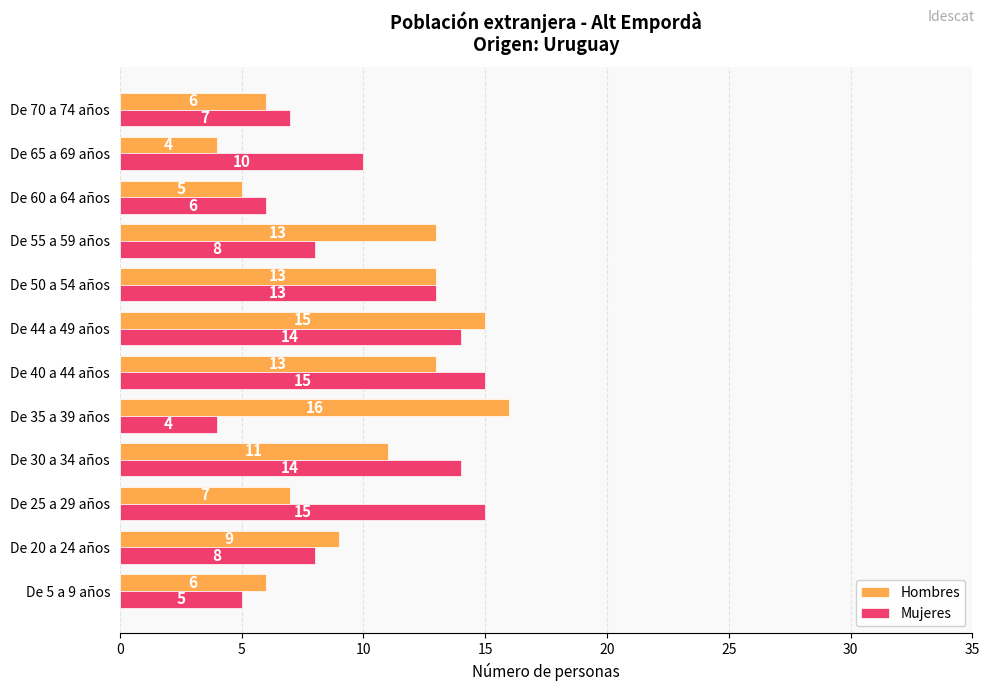

What is the total value across all series at De 55 a 59 años?

21